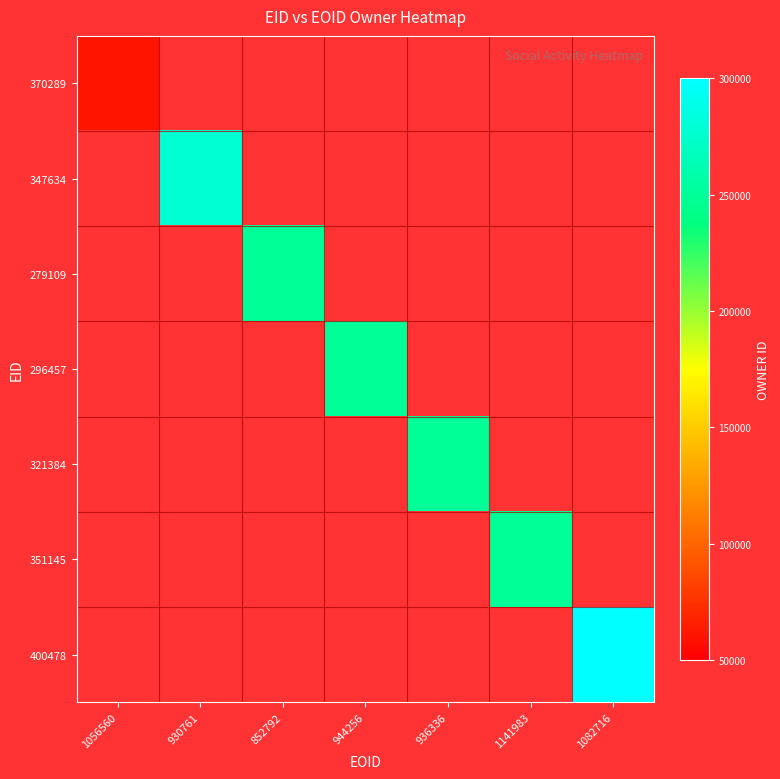

The value of 370289 at 1082716 is 0.3. True or false?

False